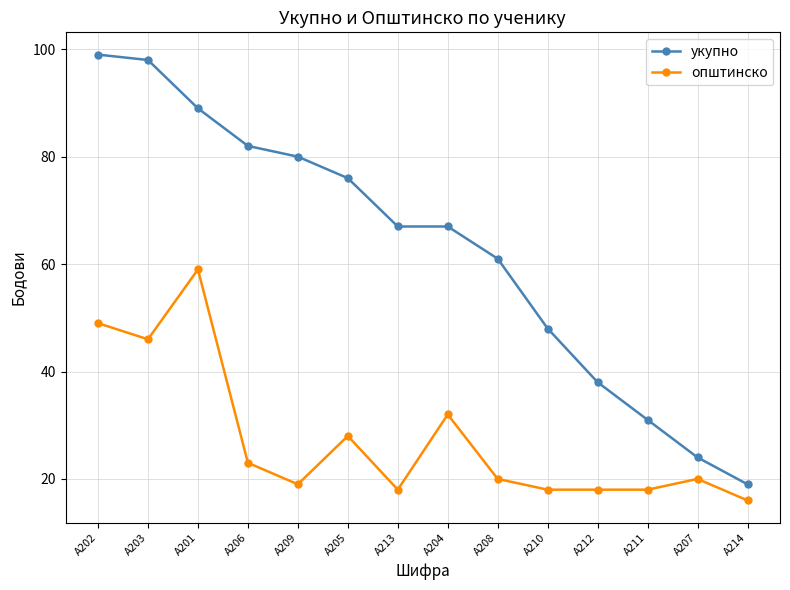

Rank the series at А201 from highest to lowest value.

укупно, општинско